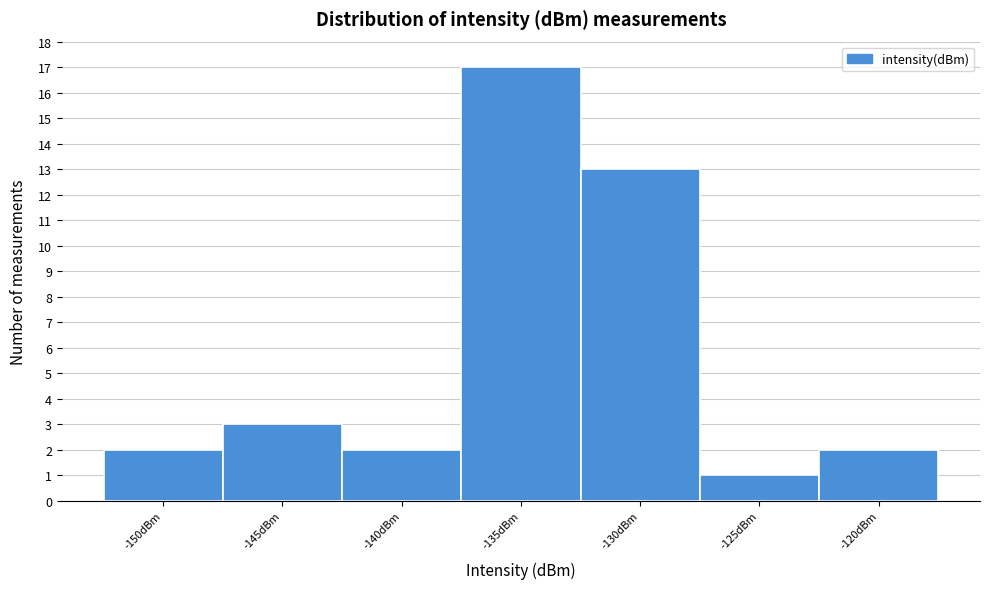

Reading left to right, transcribe all the data shown in this chart.

2	3	2	17	13	1	2